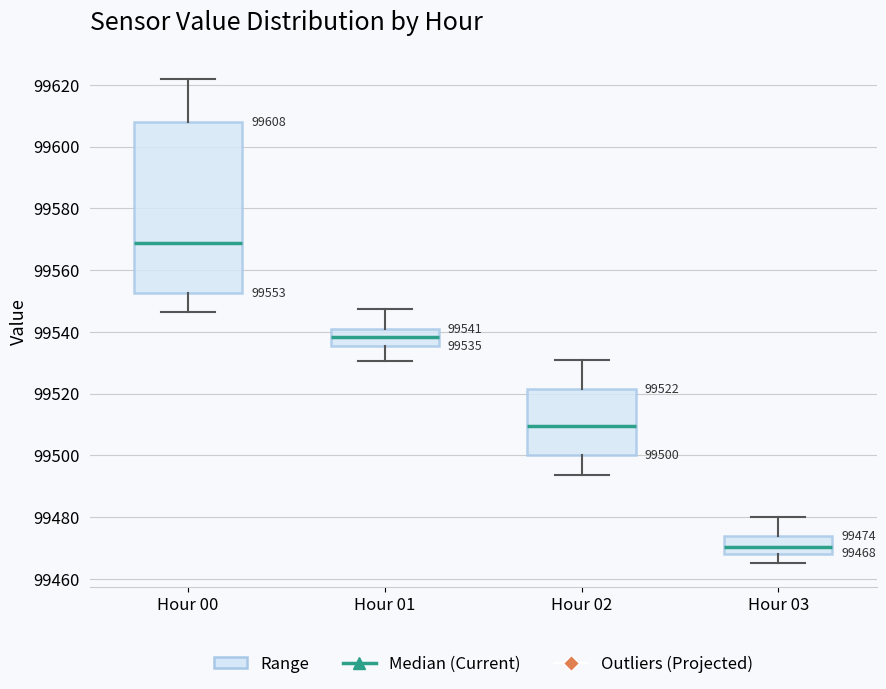

Comparing the boxes themselves (not the whiskers), which one is the tallest?

Hour 00